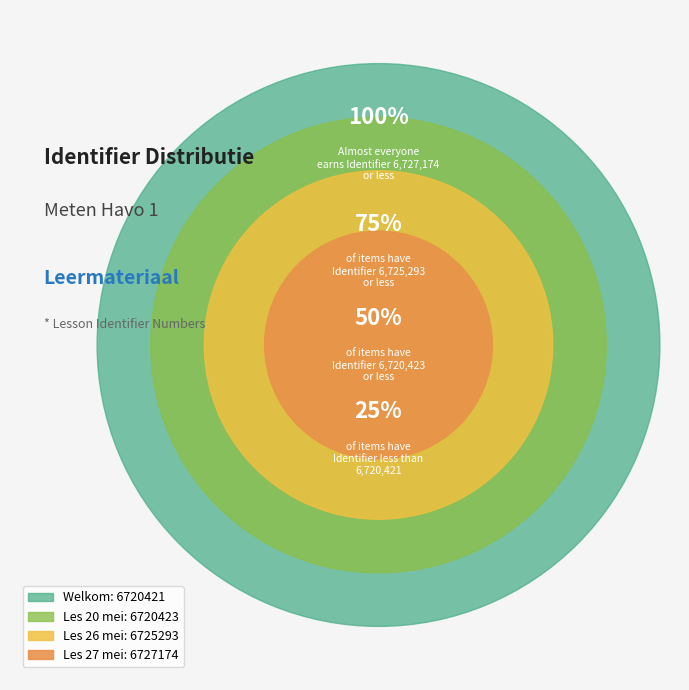

Is Welkom the majority of the pie?

No